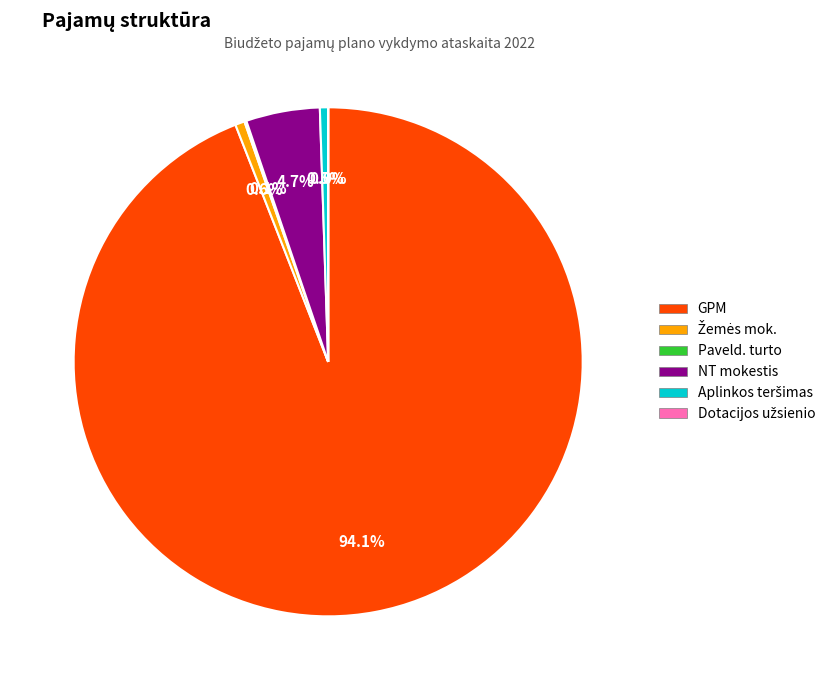

To the nearest percent, what is the difference between the largest and smallest slice percentages?

94%